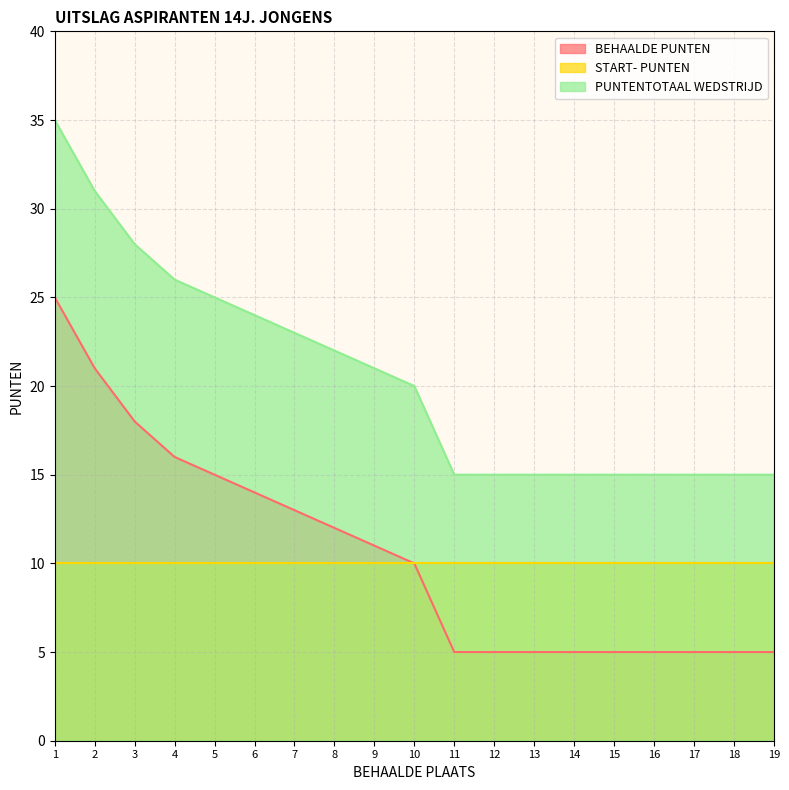

True or false: BEHAALDE PUNTEN has more than 2 interior local peaks.

False